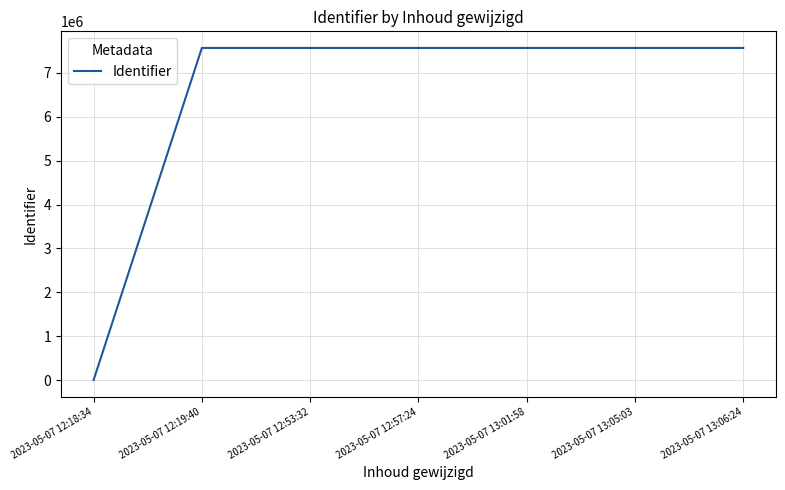

What is the ratio of the value at 2023-05-07 13:06:24 to the value at 2023-05-07 12:19:40?

1.0